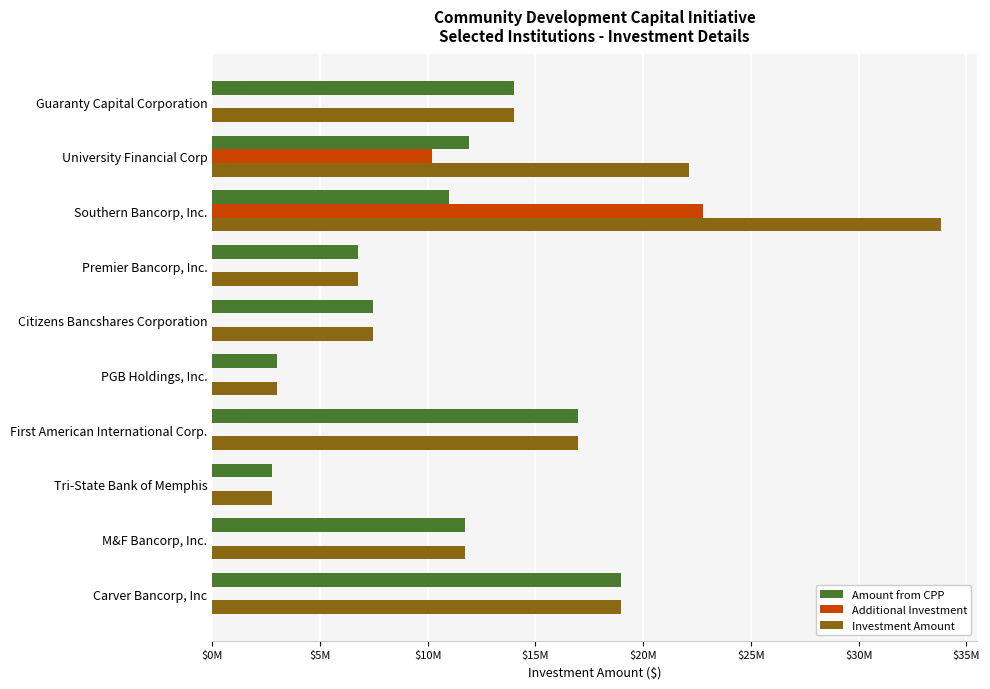

At how many categories does at least one series exceed 1864455?

10